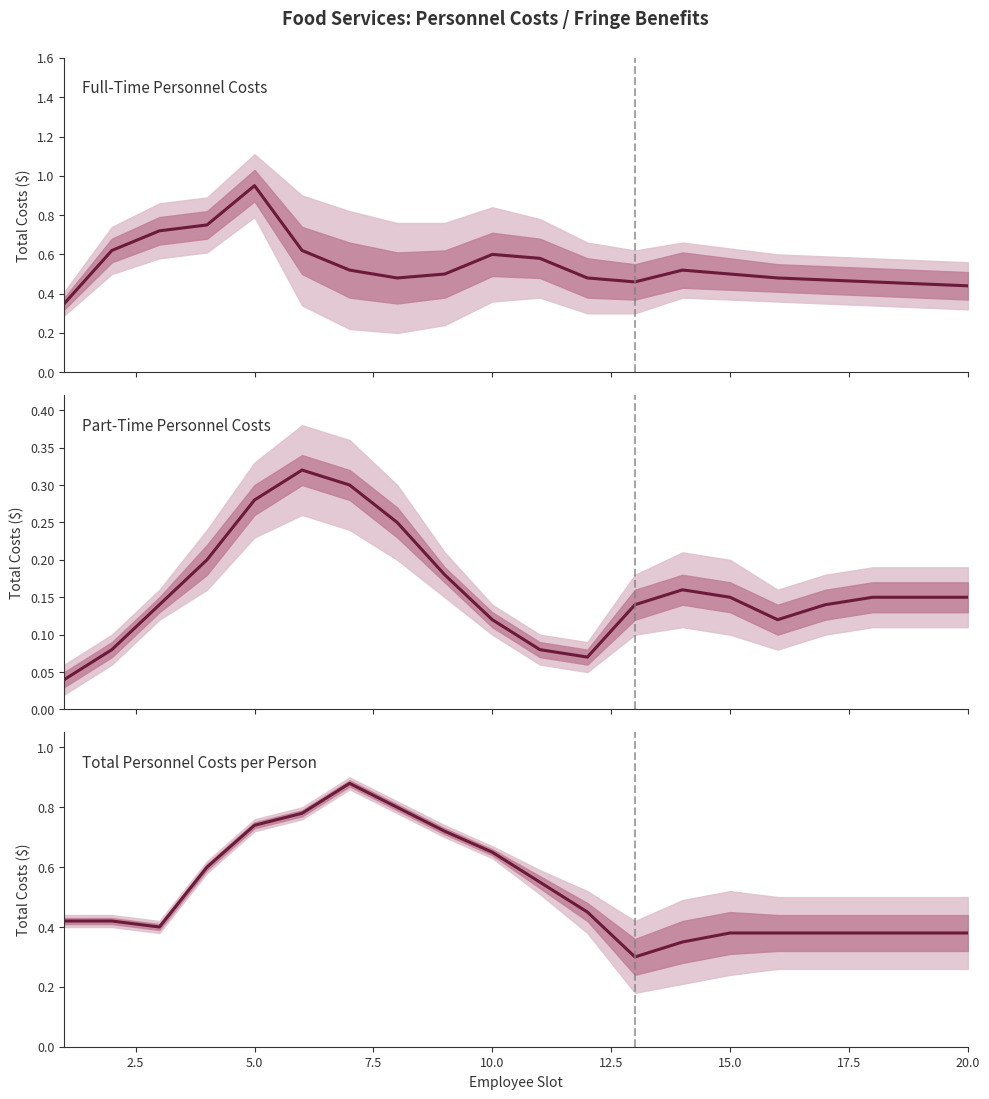

The value at 11 is 0.2. True or false?

False